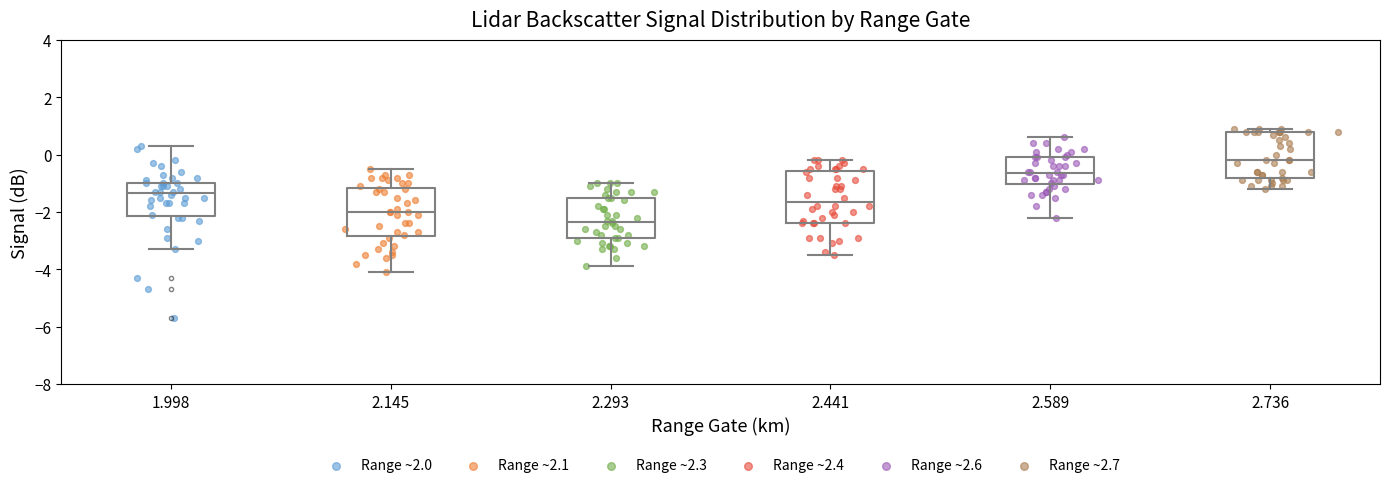

Where is the upper edge of the box at x = 1.998 on the y-axis? The values are not printed on the chart, so give them approximately, as read against the axis.

-1.0